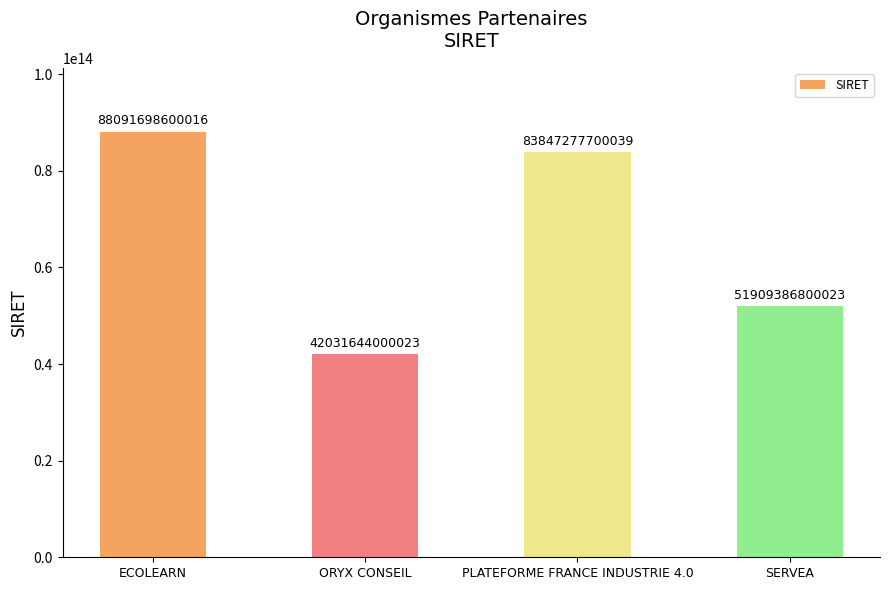

Rank the categories by value from lowest to highest.

ORYX CONSEIL, SERVEA, PLATEFORME FRANCE INDUSTRIE 4.0, ECOLEARN